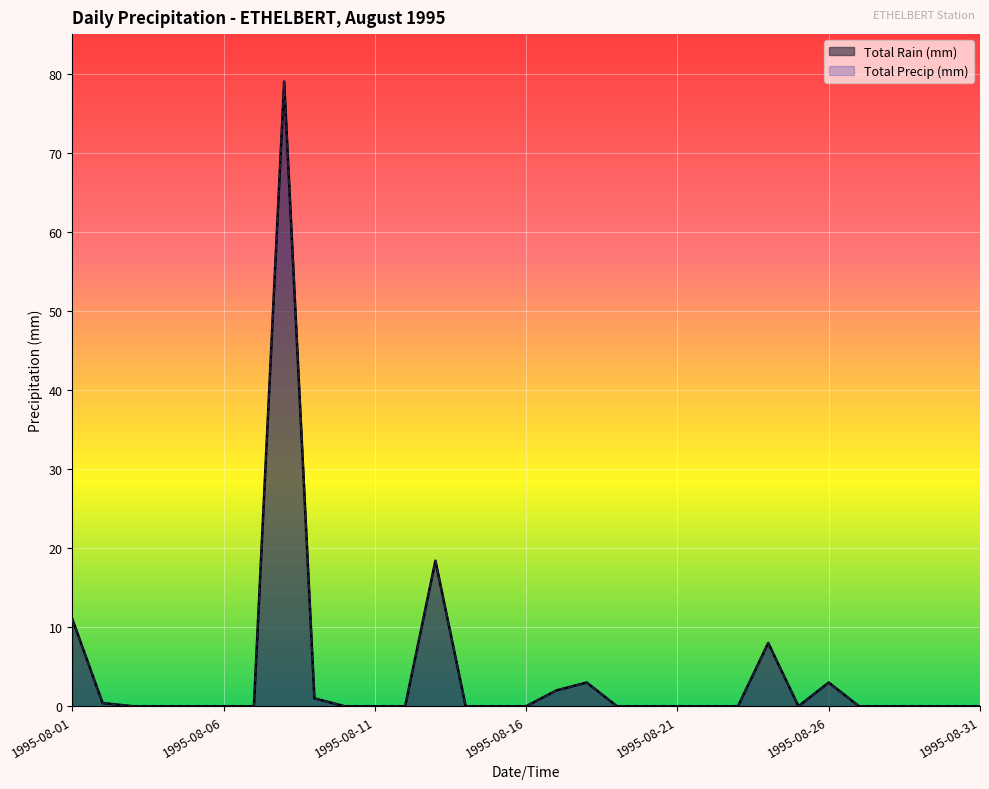

Which series has the largest range (max minus min)?

Total Rain (mm)